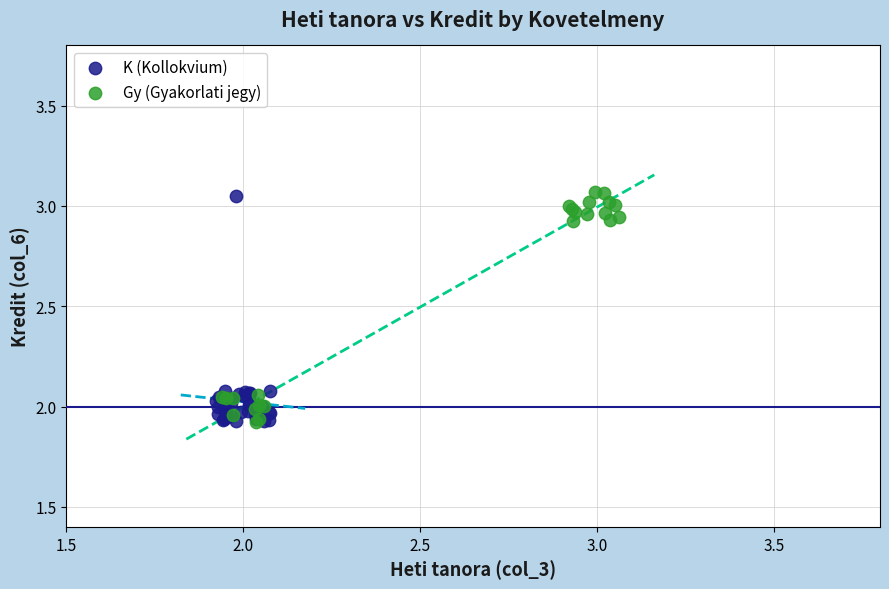

What are all the series names shown in the legend?

K (Kollokvium), Gy (Gyakorlati jegy)